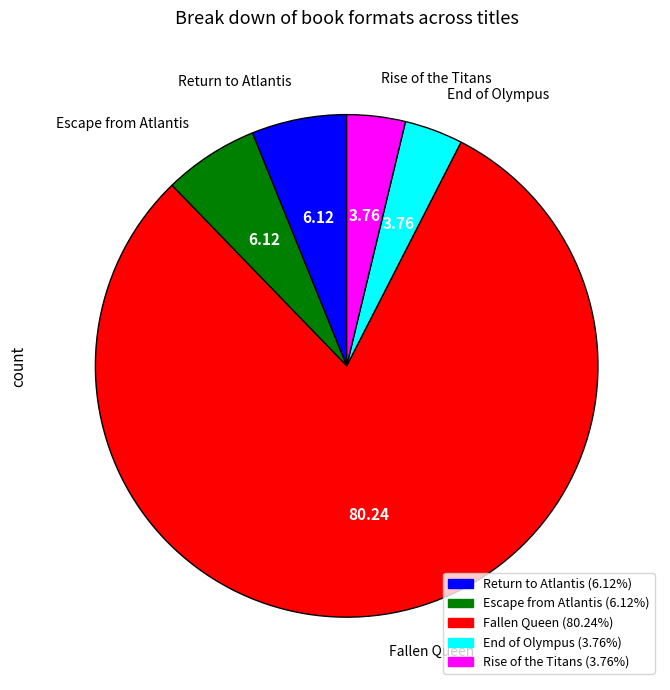

Which slice is the largest?

Fallen Queen